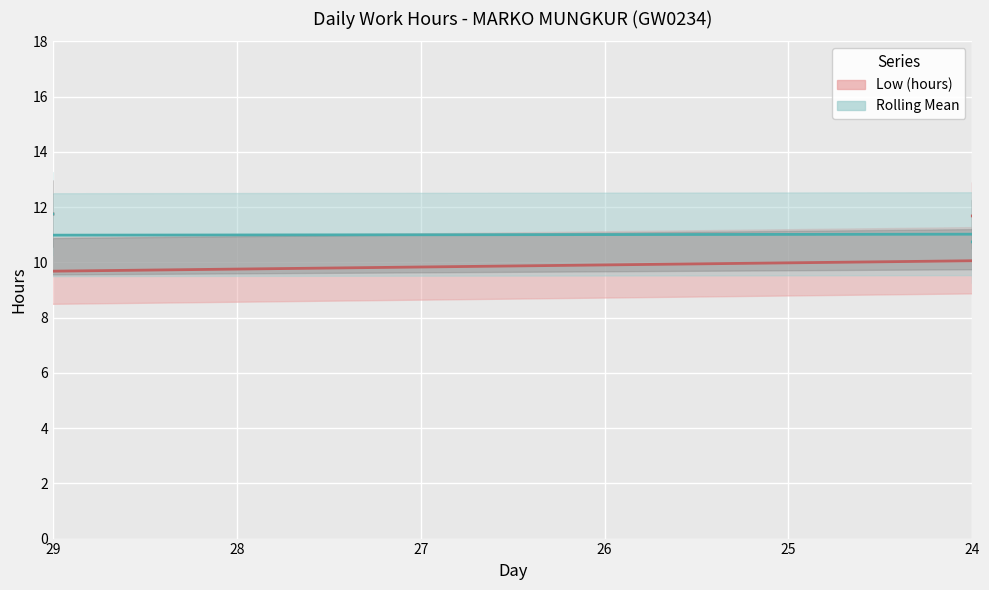

Where is the first local minimum for Rolling Mean line?

26